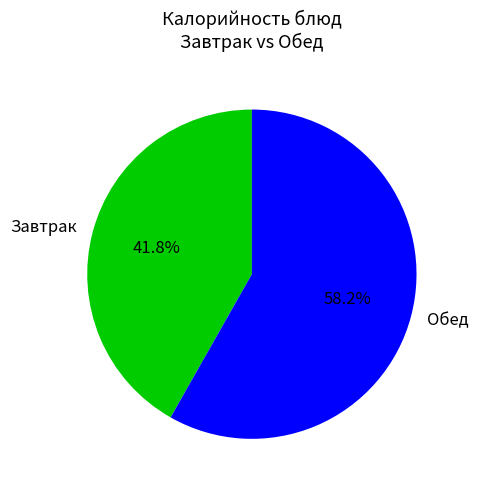

Is the sum of Завтрак and Обед greater than half?

Yes